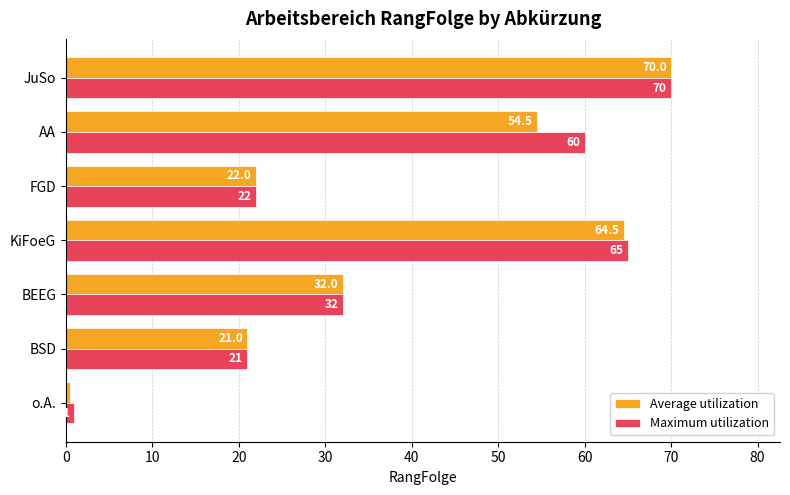

The value of Maximum utilization at BSD is 14.0. True or false?

False